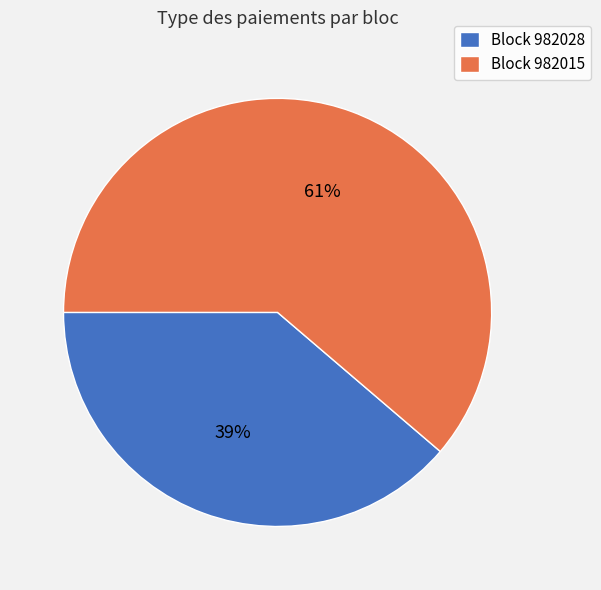

Rank the categories by value from highest to lowest.

Block 982015, Block 982028